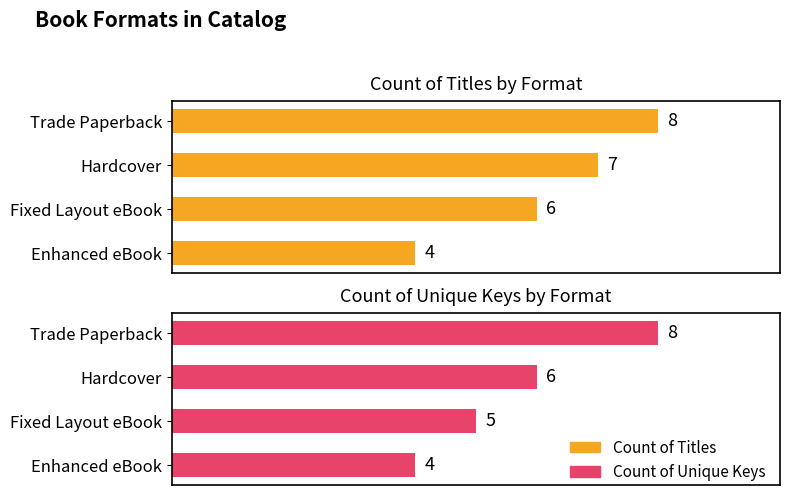

Reading left to right, list all the values displayed in this chart.

Count of Titles: 8	7	6	4
Count of Unique Keys: 8	6	5	4